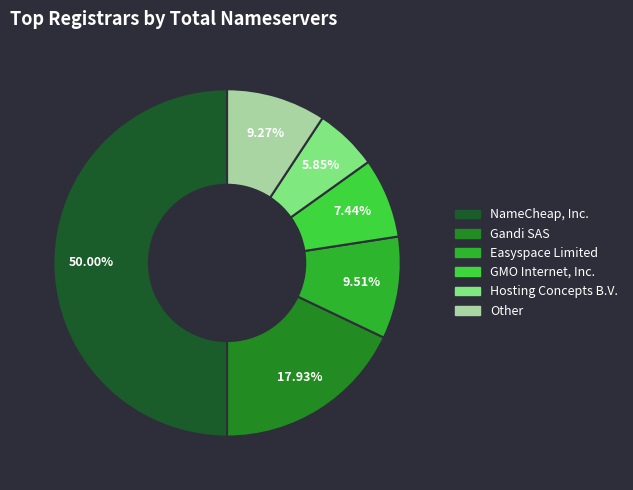

Which category has the biggest portion of the pie?

NameCheap, Inc.